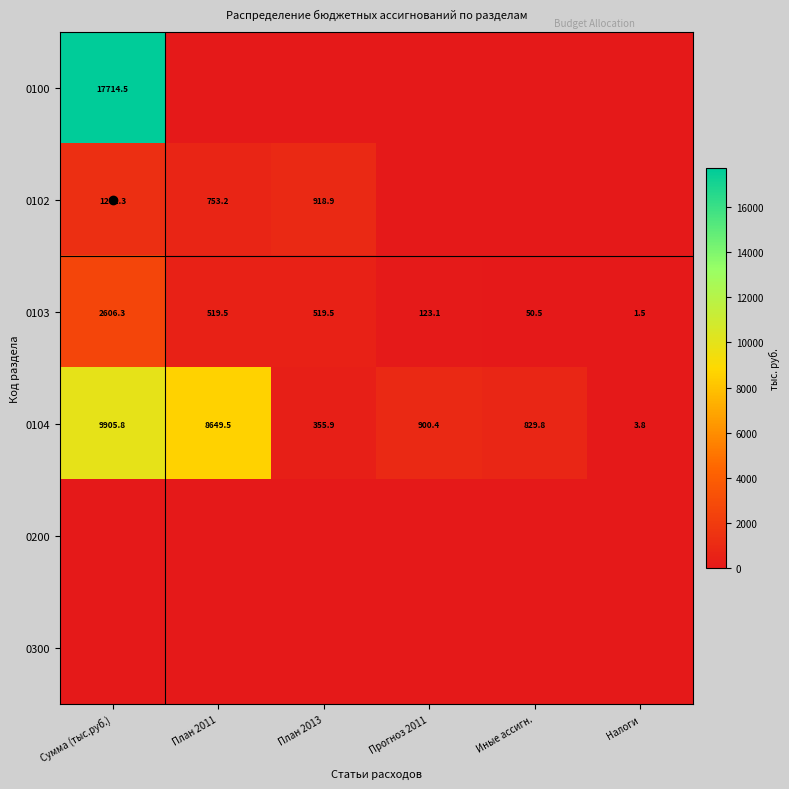

Read the 0104 value at Сумма (тыс.руб.).

9905.8